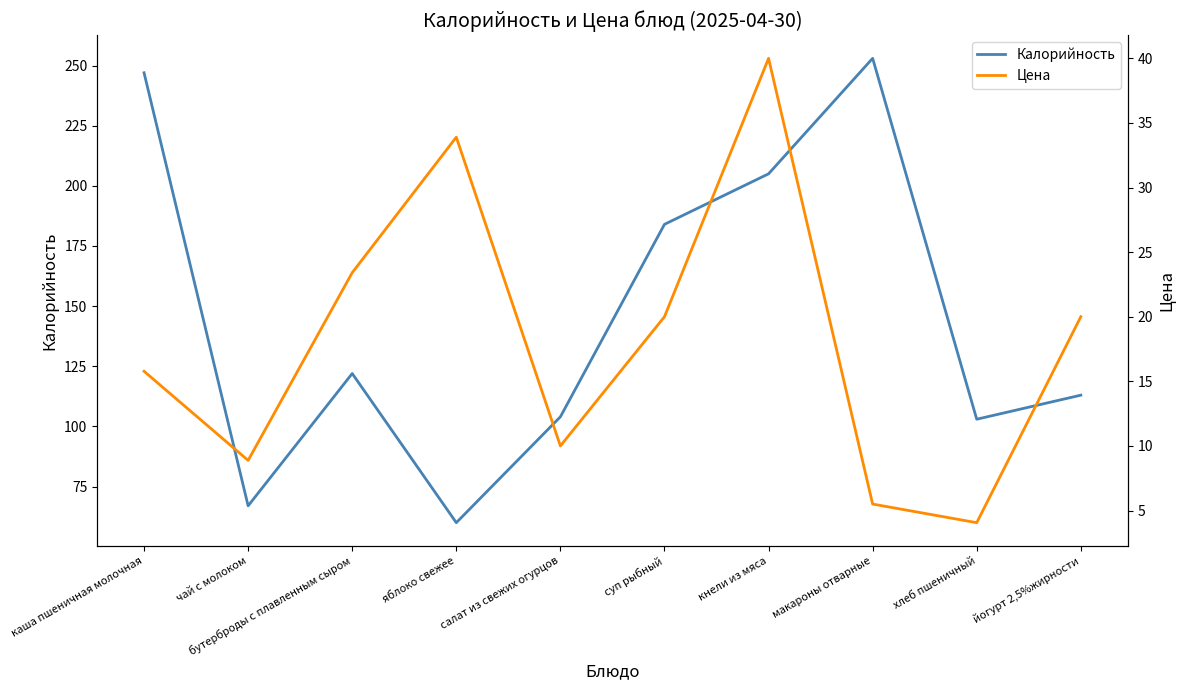

At how many categories does at least one series exceed 222?

2